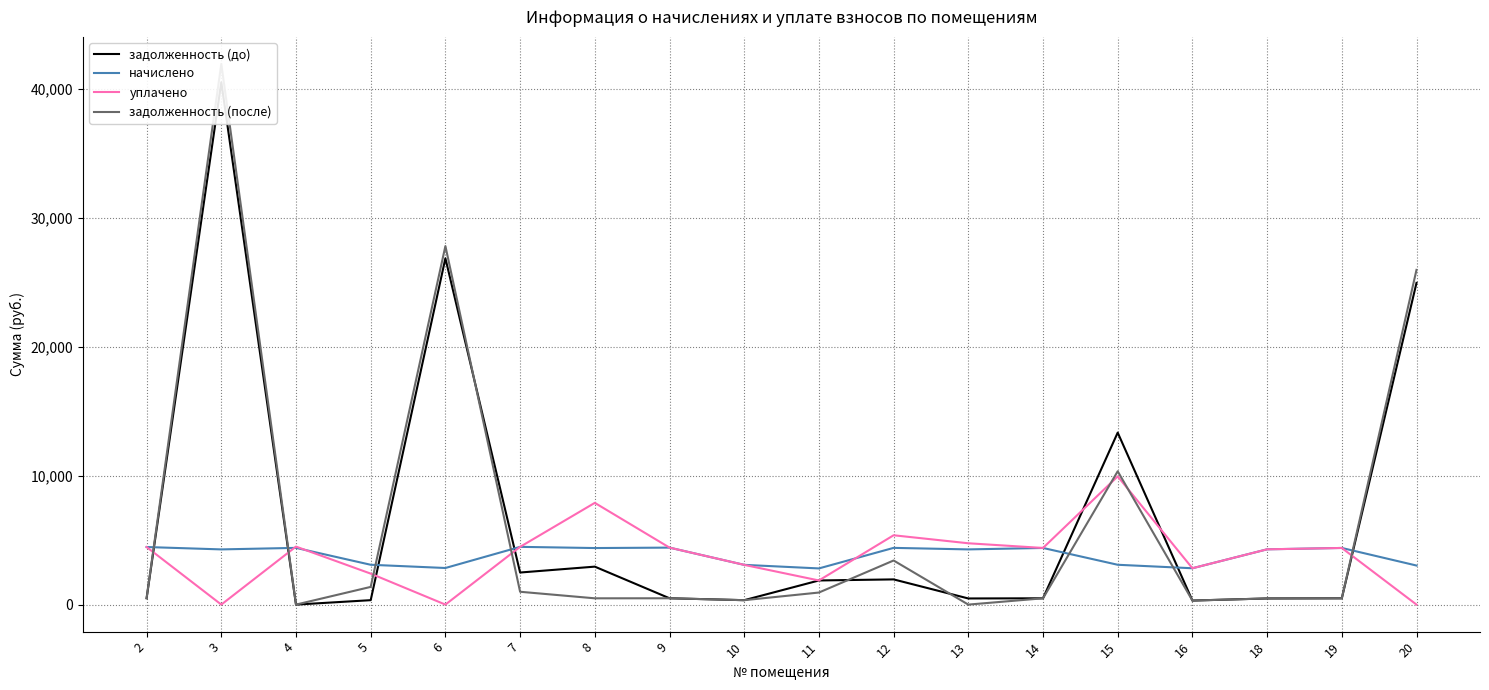

In задолженность (до), how many points are higher than both neighbors (excluding endpoints)?

5